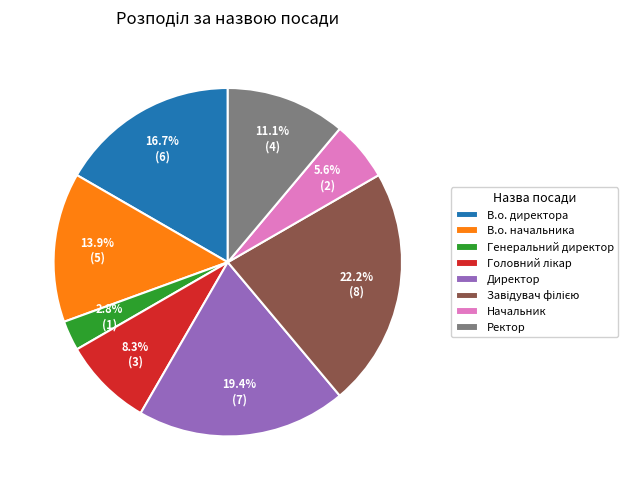

Count the number of slices in the pie.

8